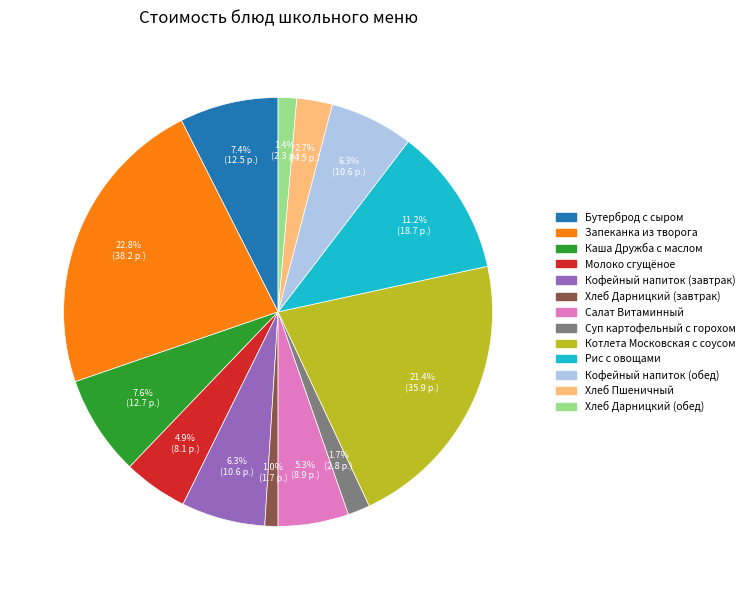

Count the number of slices in the pie.

13